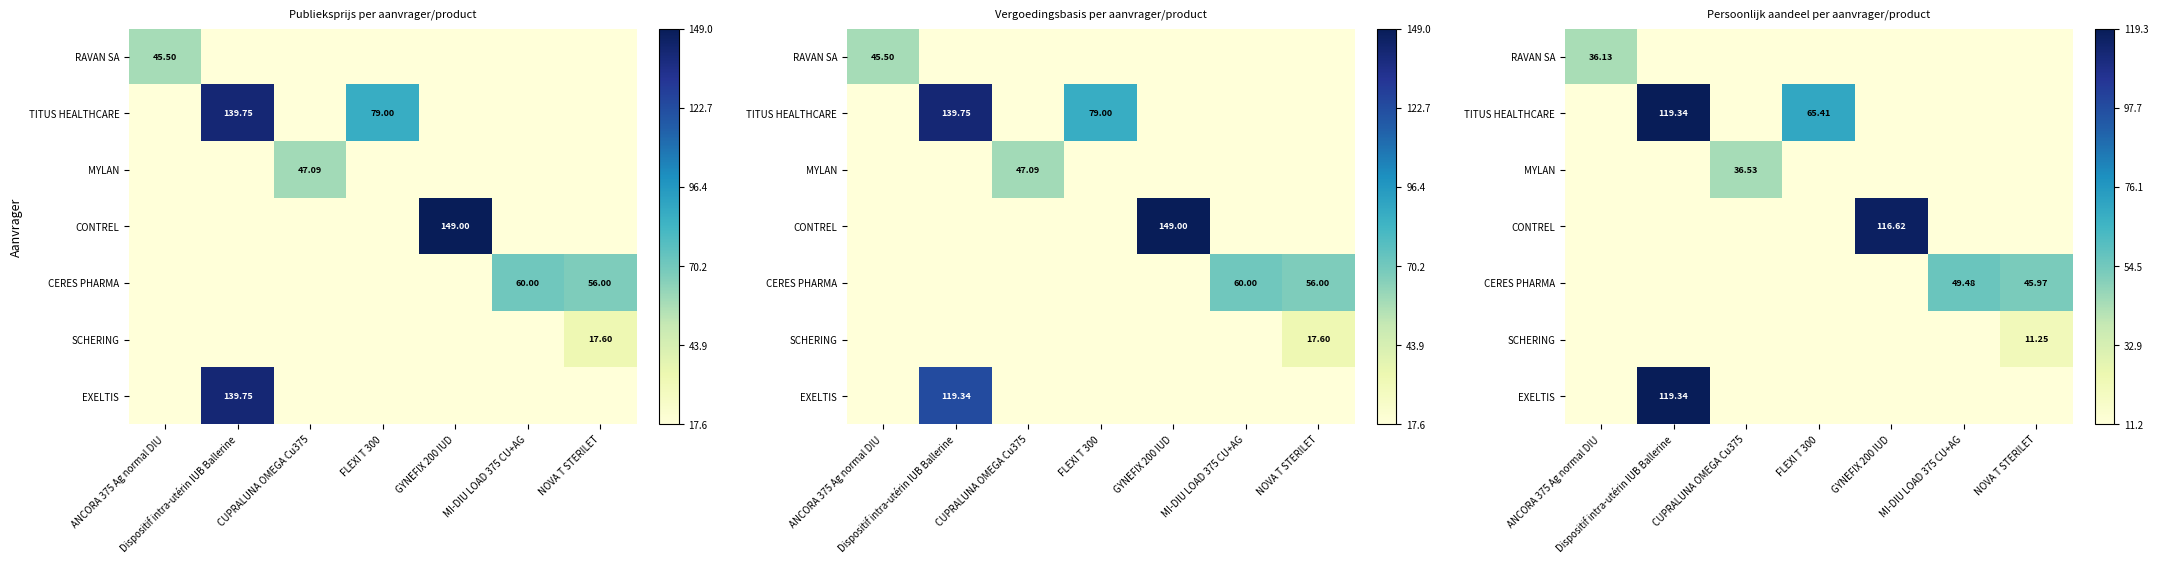

At which label does TITUS HEALTHCARE reach its minimum?

ANCORA 375 Ag normal DIU